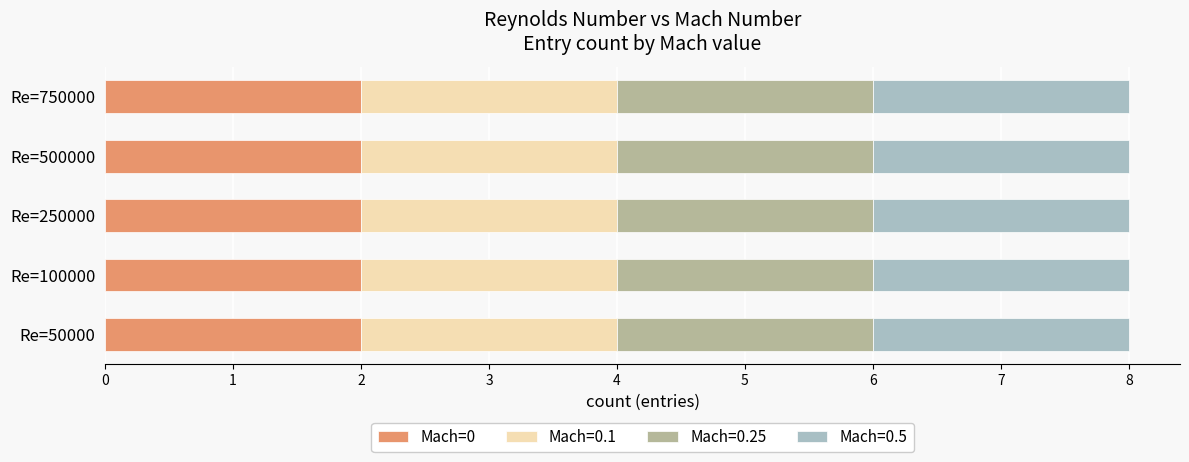

How many bars are there in total?

20